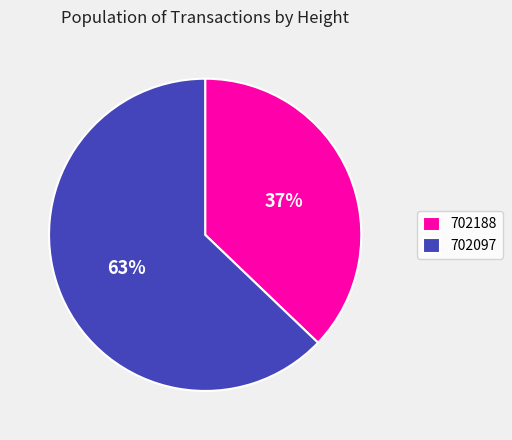

How many slices are in this pie chart?

2